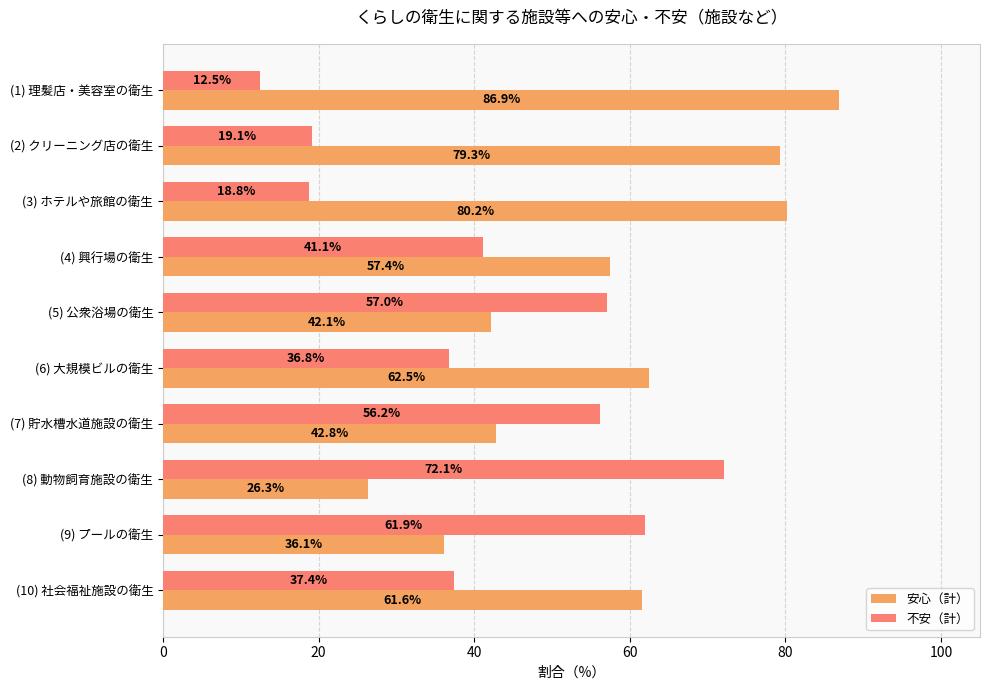

Where is 安心（計） nearest to the value 56?

(4) 興行場の衛生